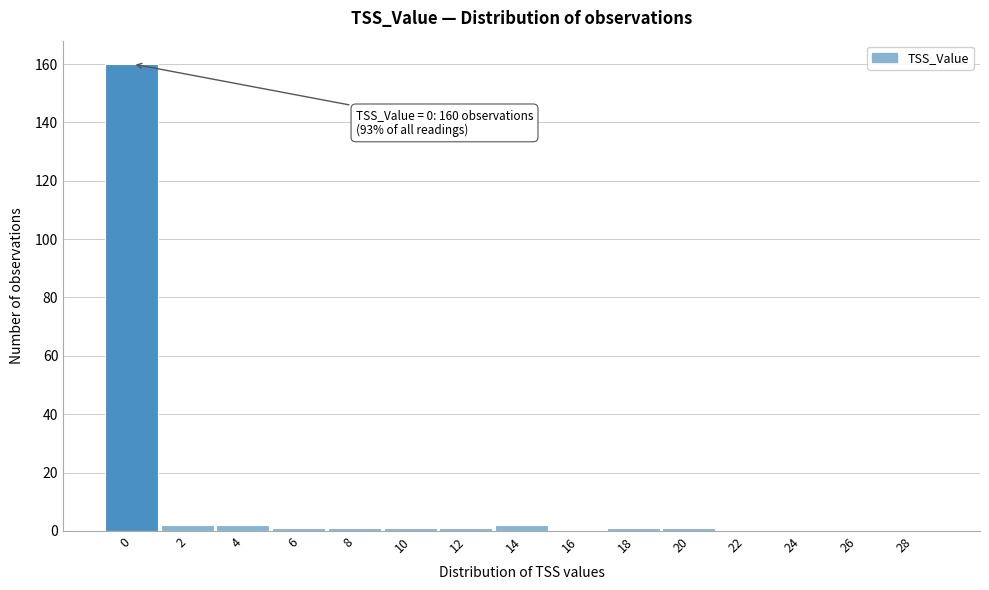

Reading left to right, extract all data points from this chart.

0=160	2=2	4=2	6=1	8=1	10=1	12=1	14=2	16=0	18=1	20=1	22=0	24=0	26=0	28=0